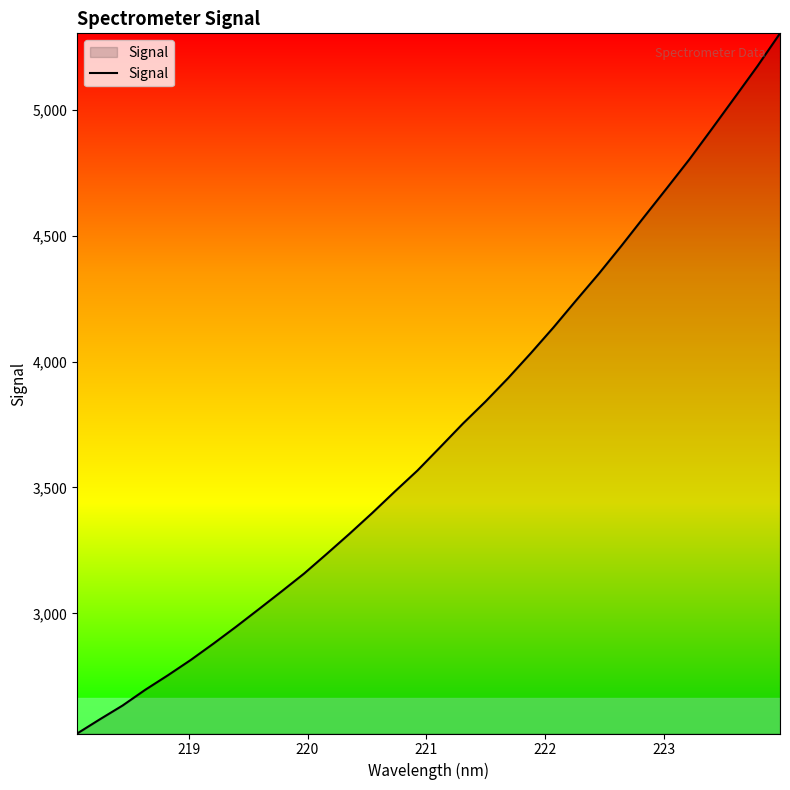

What is the maximum value shown in the chart?

5303.6